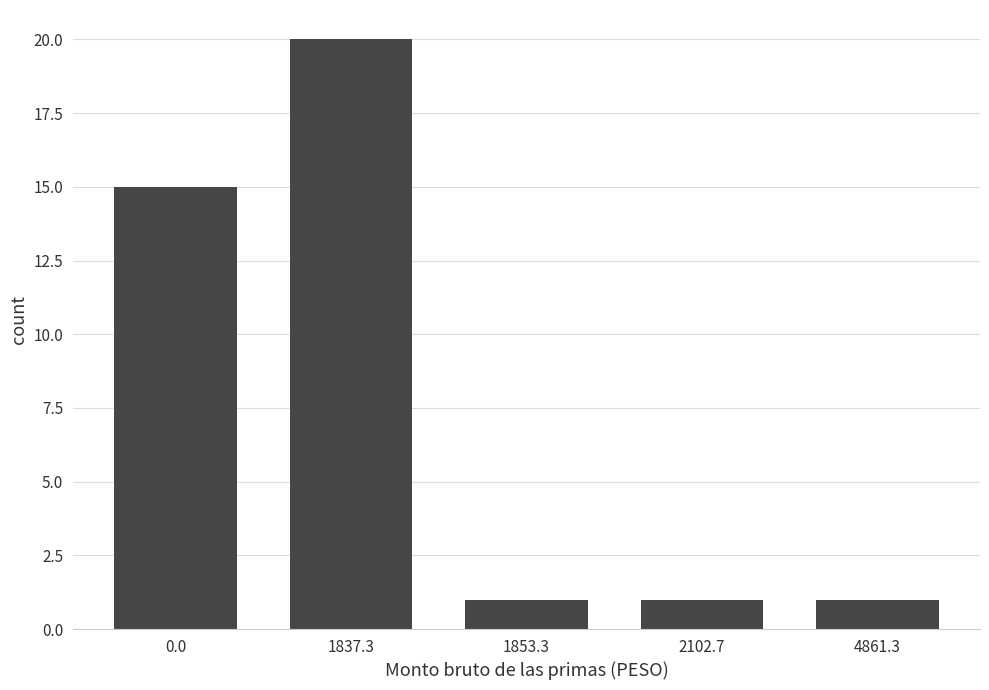

What is the maximum value shown in the chart?

20